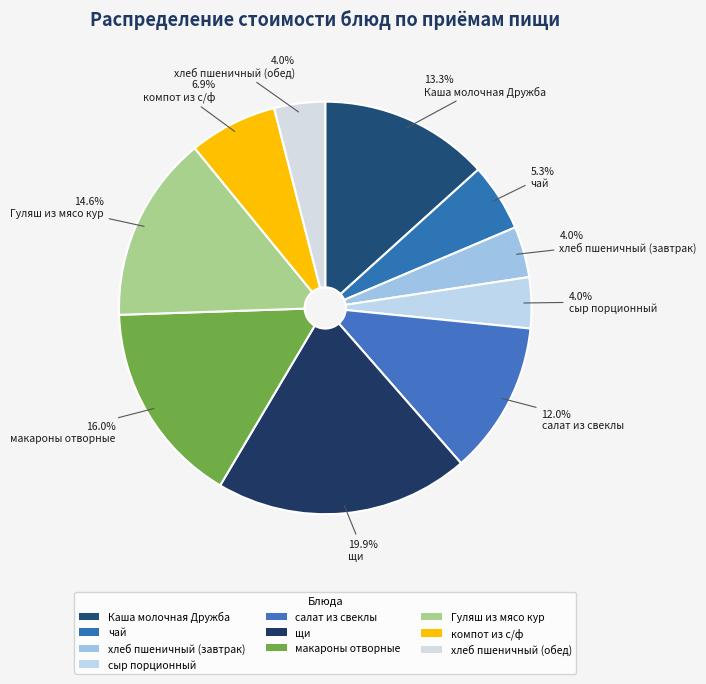

Is there any slice that represents more than half of the pie?

No